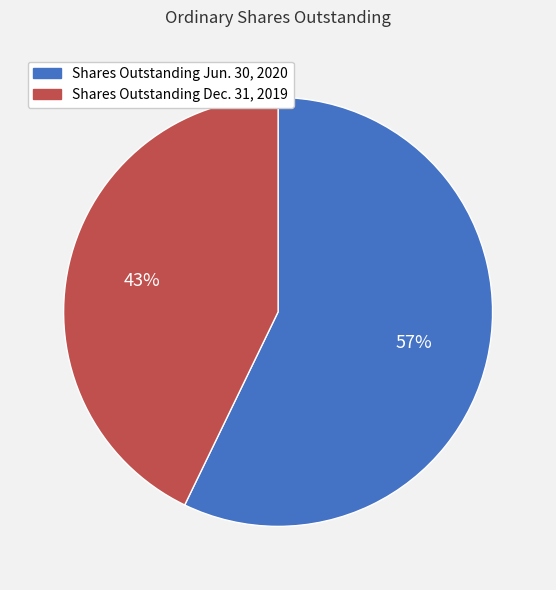

To the nearest percent, what is the combined percentage of Shares Outstanding Jun. 30, 2020 and Shares Outstanding Dec. 31, 2019?

100%